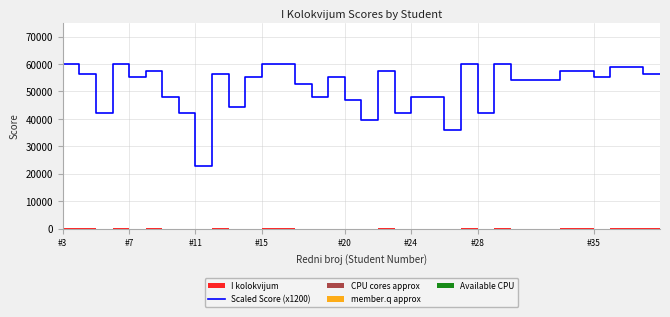

What is the minimum value shown in the chart?

22800